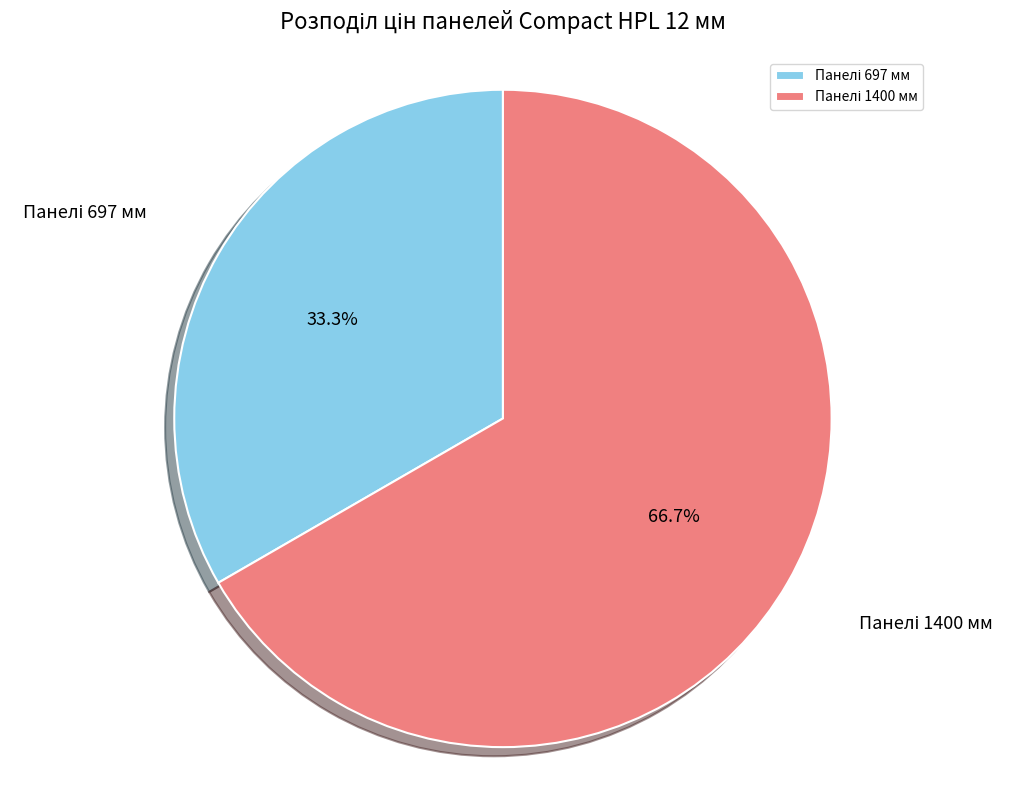

Is there any slice that represents more than half of the pie?

Yes